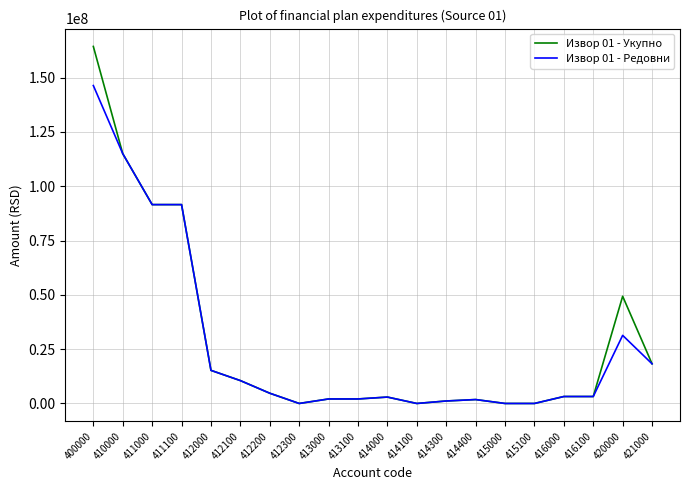

Is the value of Извор 01 - Укупно at 412100 greater than the value of Извор 01 - Редовни at 413100?

Yes